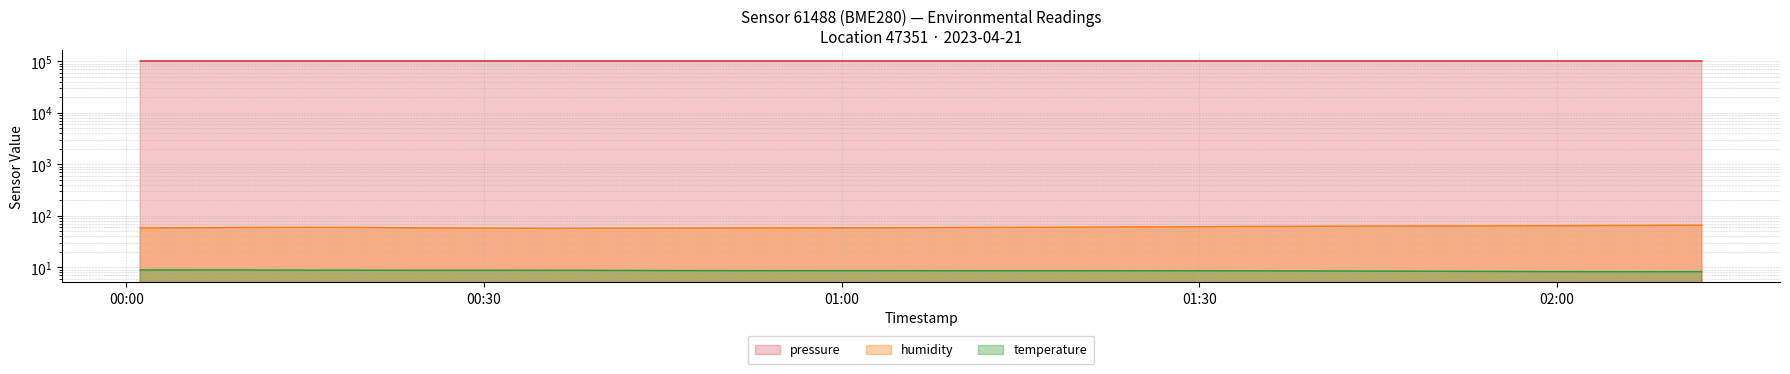

Is it true that humidity equals 35.2 at 00:00?

False